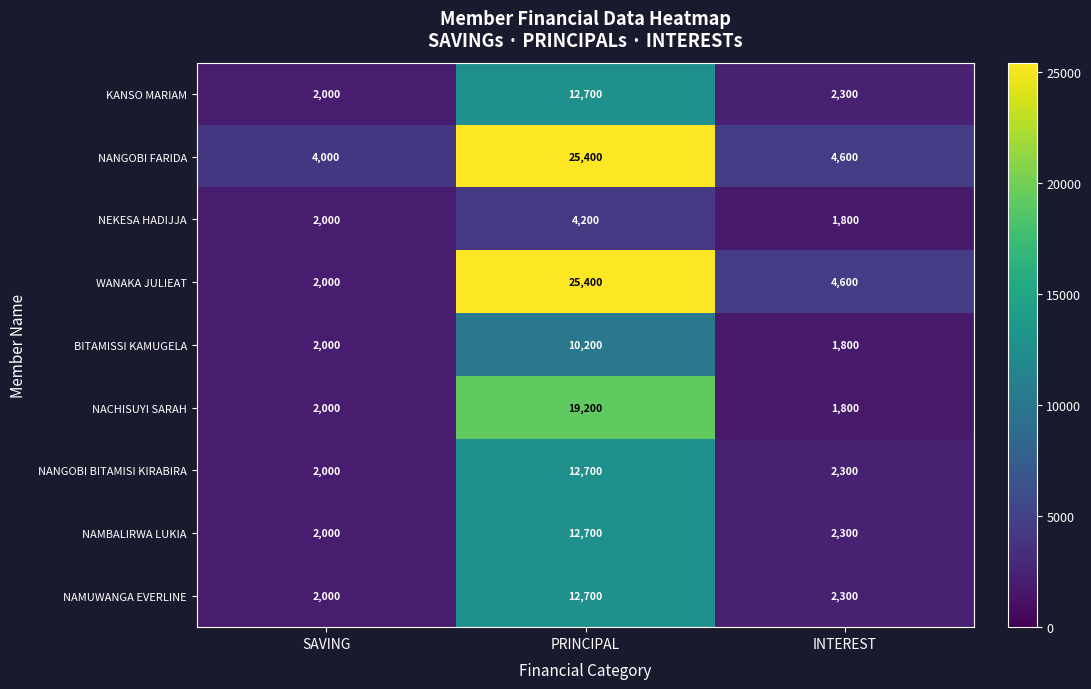

Read the NAMBALIRWA LUKIA value at SAVING.

2000